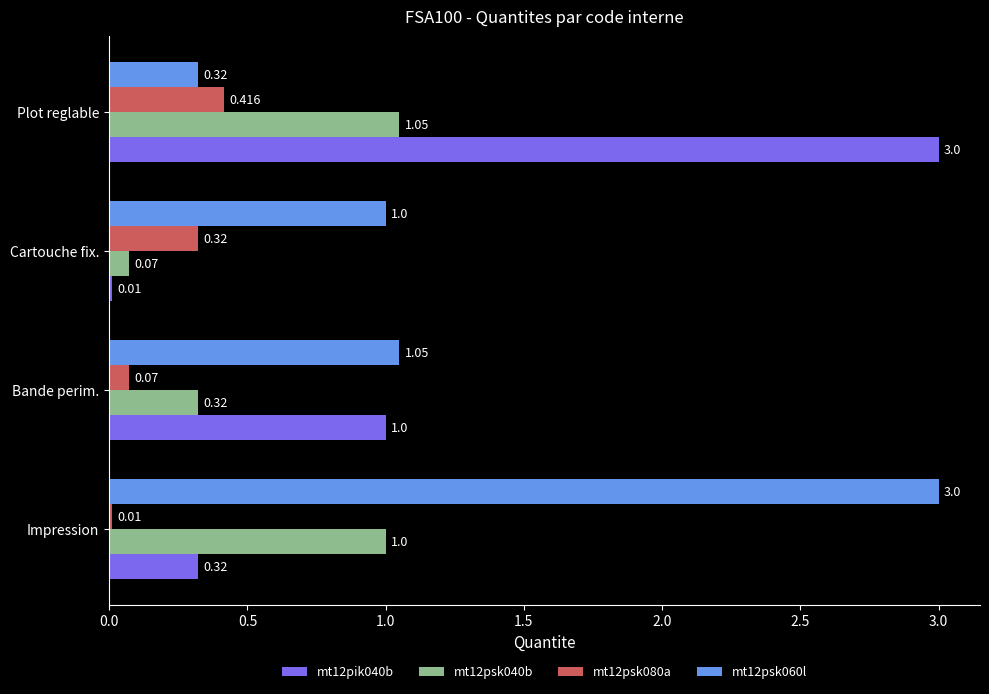

At which label is mt12pik040b closest to 1?

Bande perim.